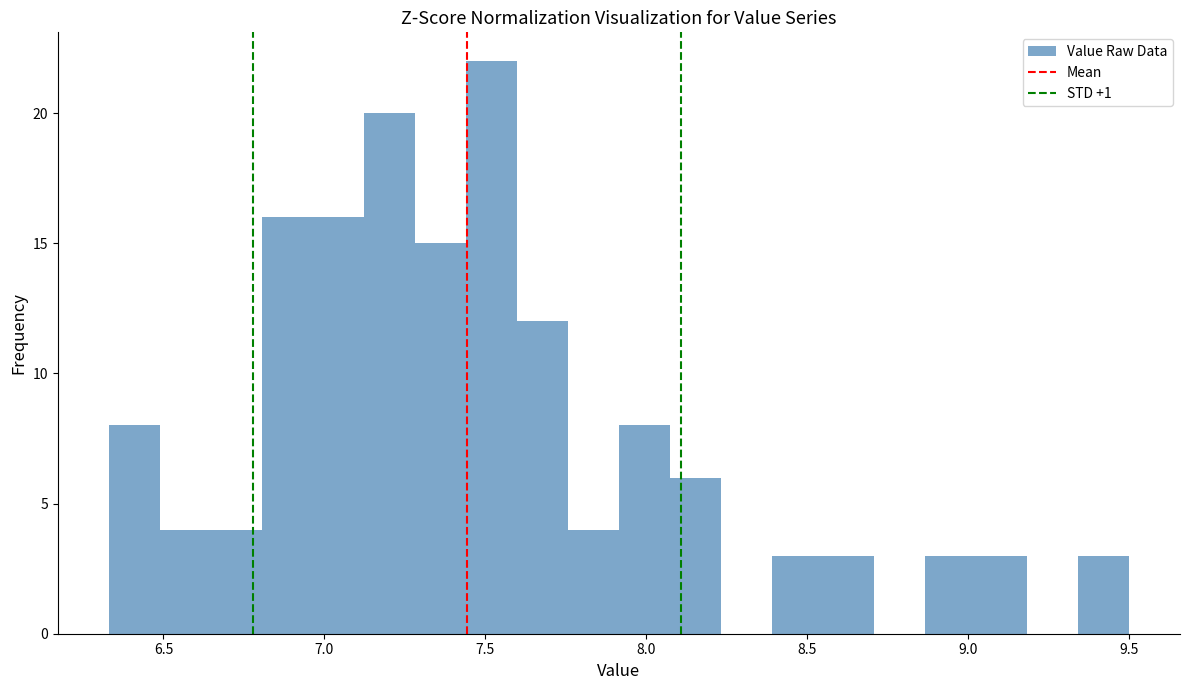

Read against the x-axis, roughly where is the centre of the tallest bar?

7.50